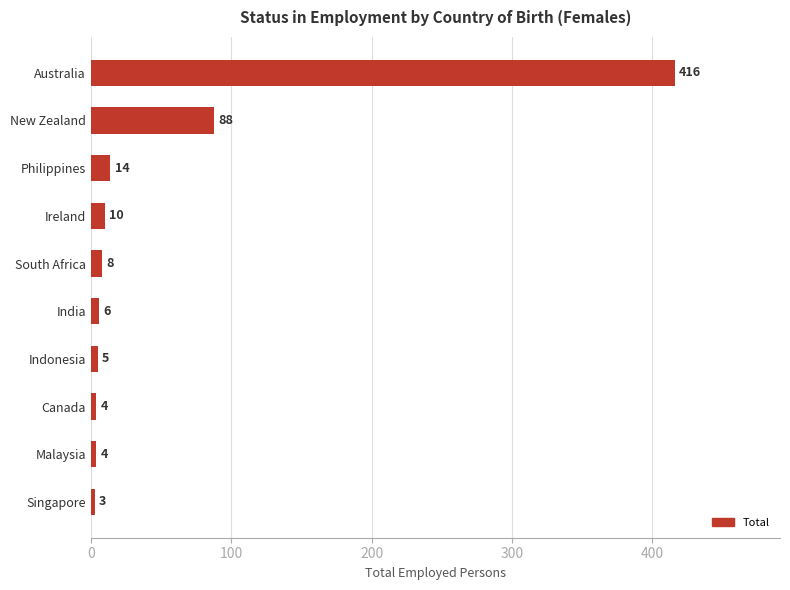

How many bars are there in total?

10